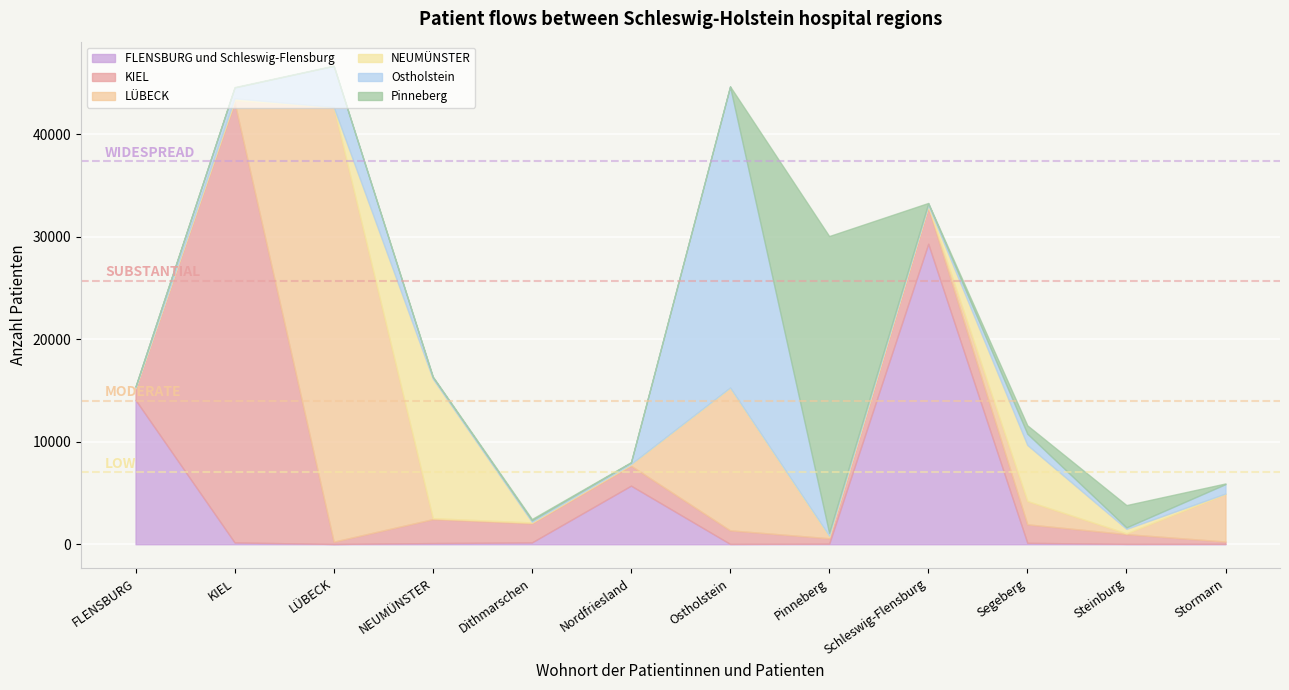

Is it true that Pinneberg equals 23 at KIEL?

False